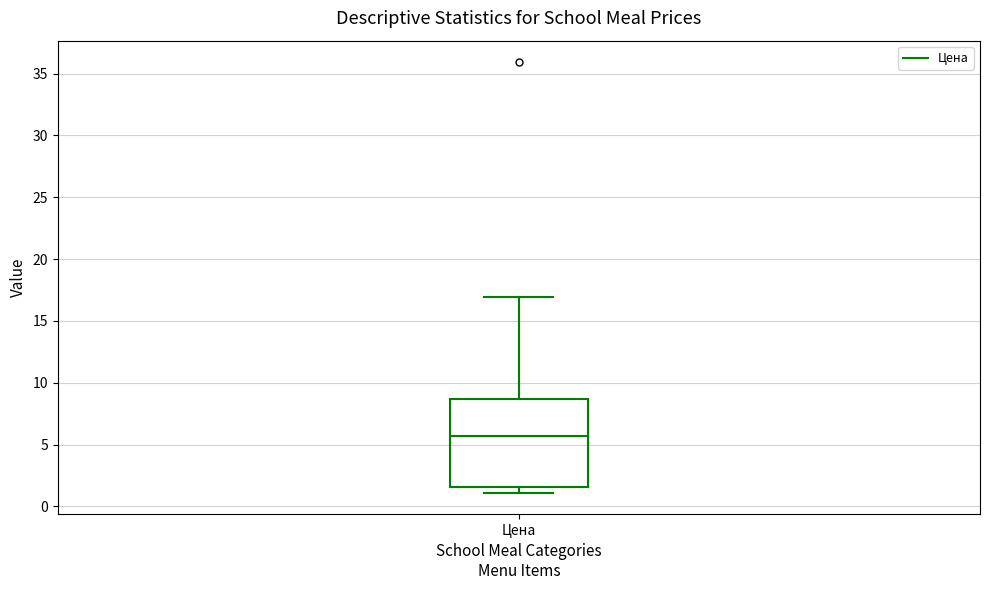

Read this box plot against the y-axis: the position of the median line, the range covered by the box, and the ends of both whiskers. The values are not printed on the chart, so give them approximately, as read against the axis.

median 5.5, box 1.5 to 8.5, whiskers 1.0 to 17.0